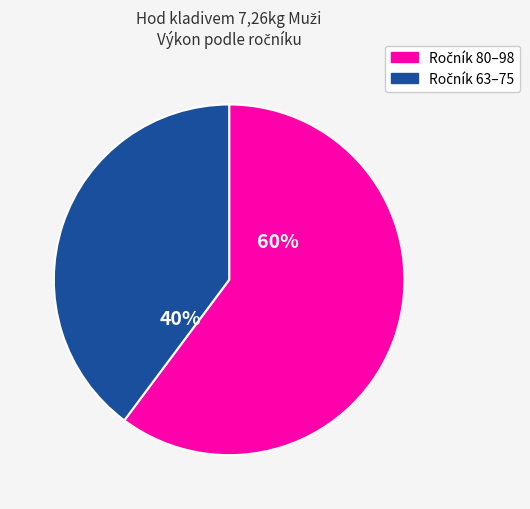

To the nearest percent, what is the average slice percentage?

50%